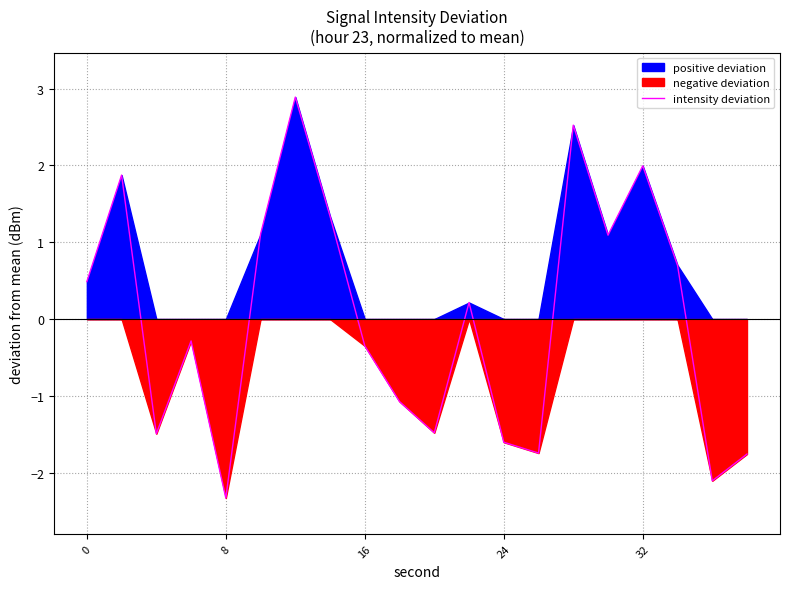

What is the highest value of the intensity deviation series?

2.9